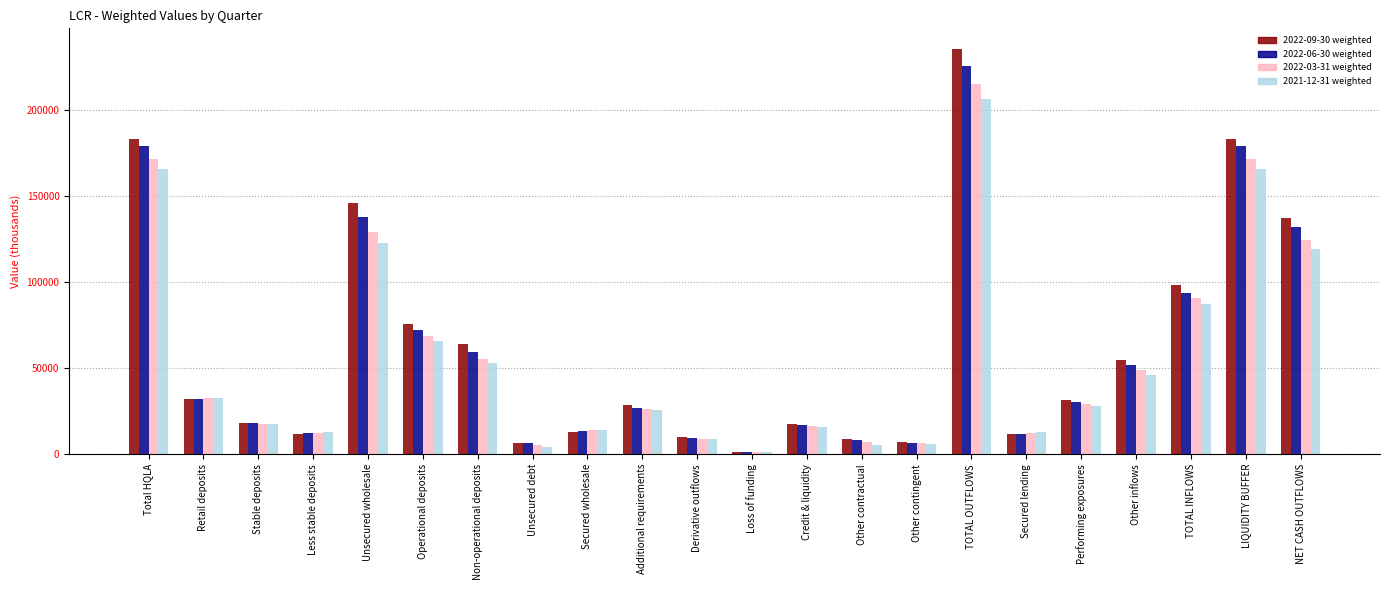

Where does the 2022-09-30 weighted series first go above 31621?

Total HQLA